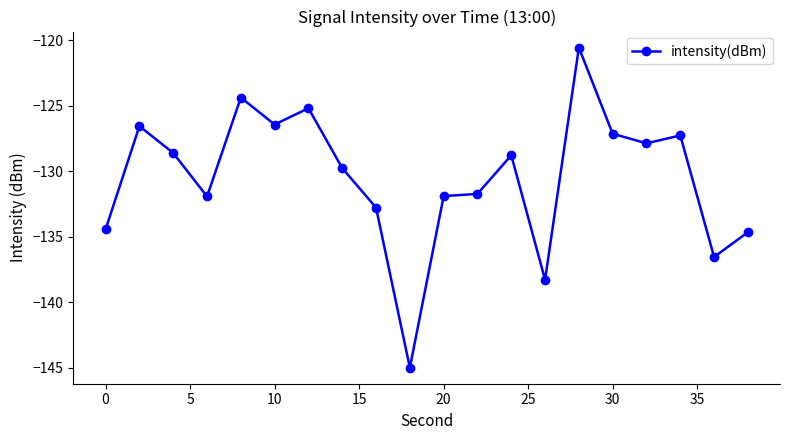

What is the smallest value displayed?

-145.0